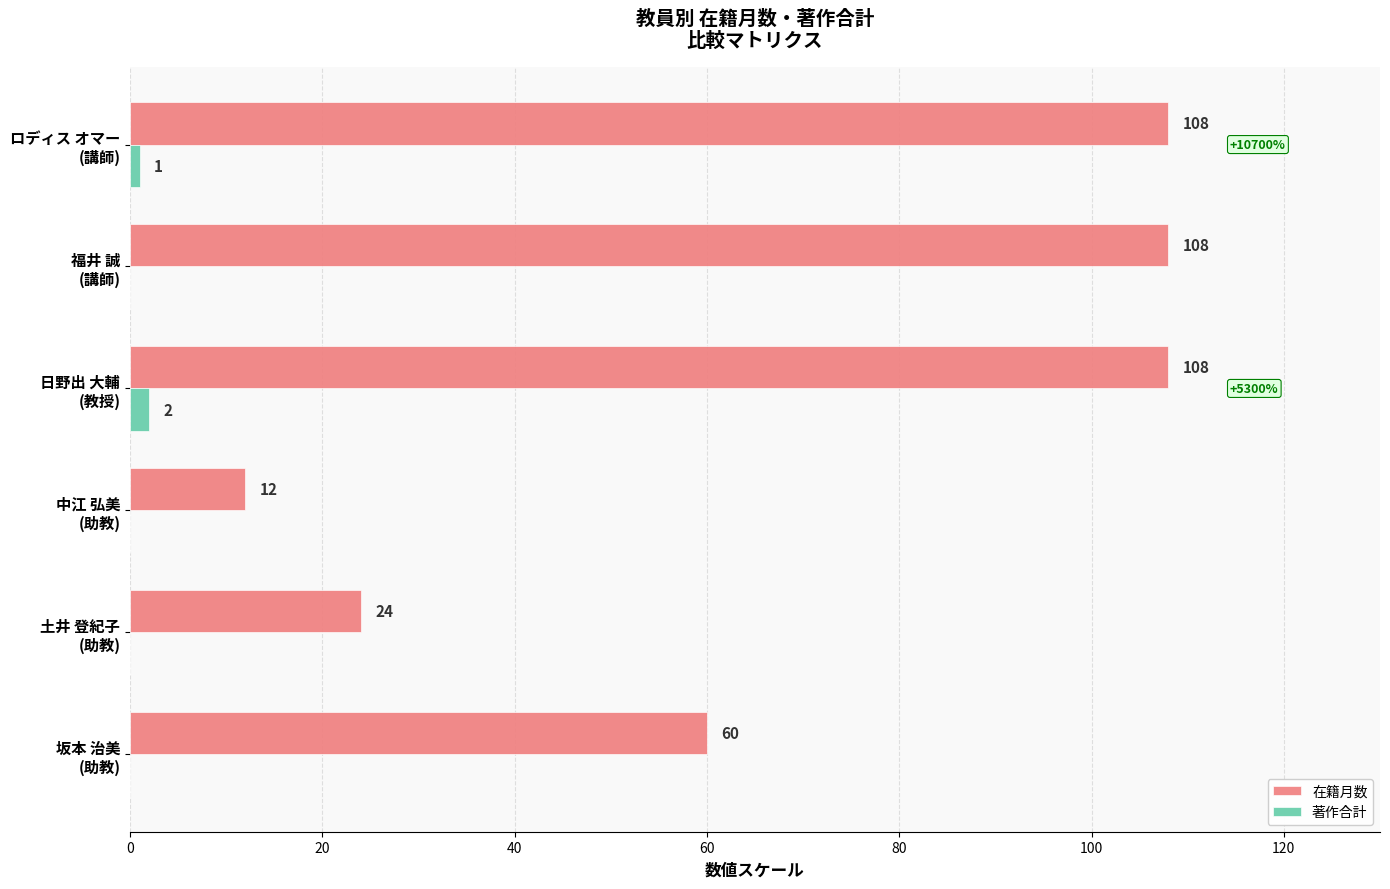

Which series has the largest total across all categories?

在籍月数